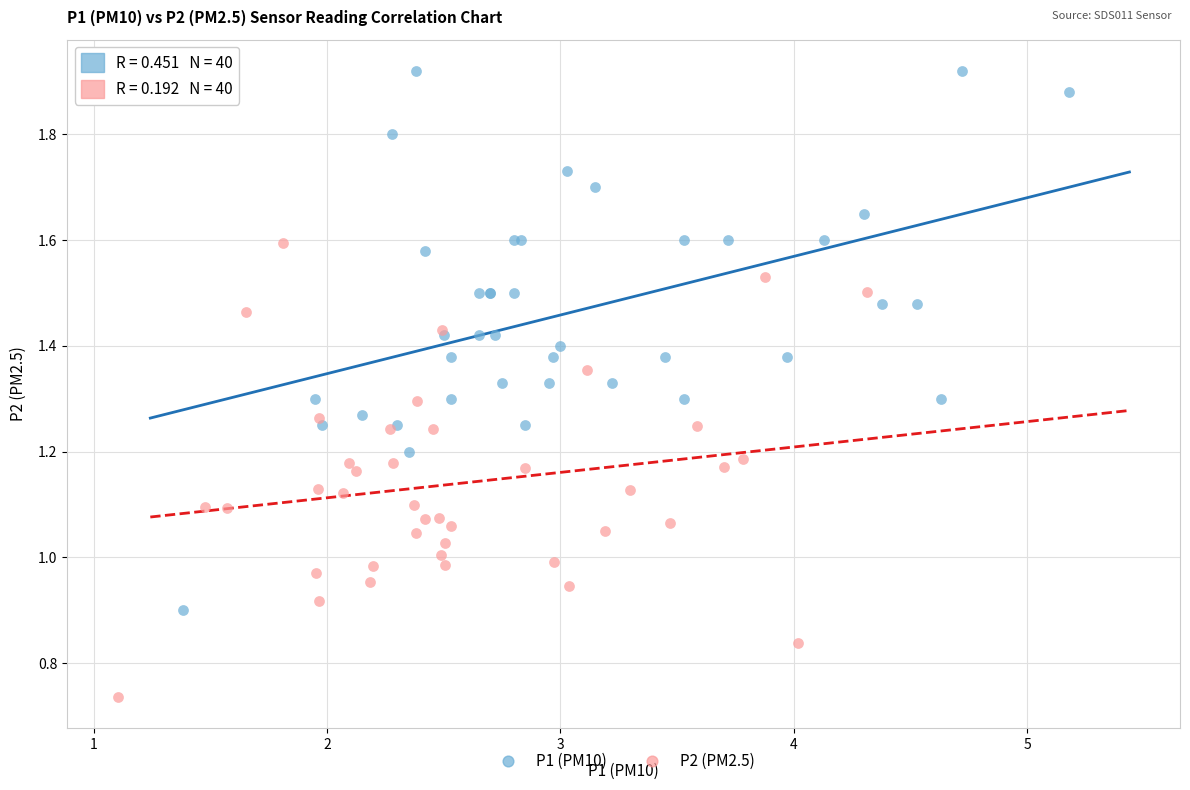

Which series has the largest Y range (max minus min)?

P1 (PM10)